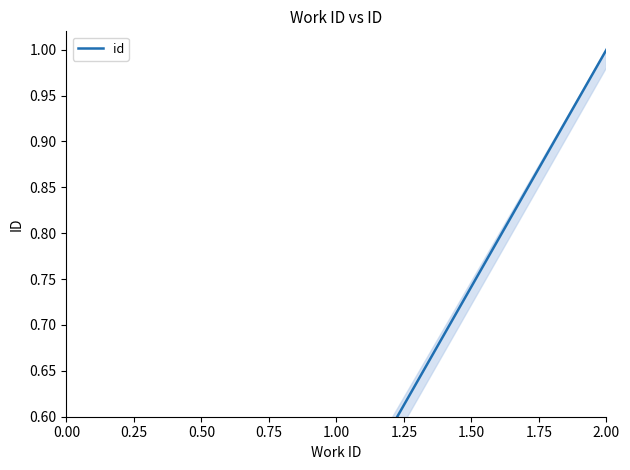

Rank the categories by value from lowest to highest.

0.00, 0.25, 0.50, 0.75, 1.00, 1.25